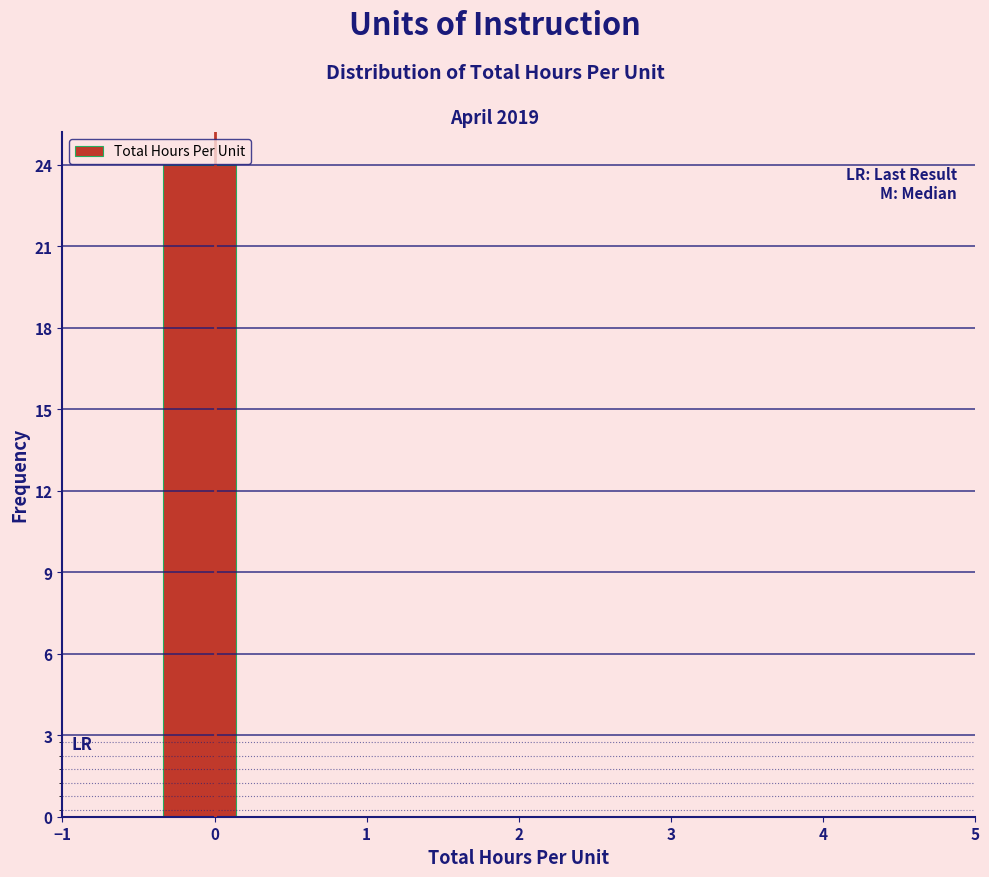

Reading left to right, transcribe this chart: for each bar, give the range it covers on the x-axis and its height. The values are not printed on the chart, so give them approximately, as read against the axis.

-1.0 to -0.4: 0
-0.4 to 0.2: 24
0.2 to 0.8: 0
0.8 to 1.4: 0
1.4 to 2.0: 0
2.0 to 2.6: 0
2.6 to 3.2: 0
3.2 to 3.8: 0
3.8 to 4.4: 0
4.4 to 5.0: 0